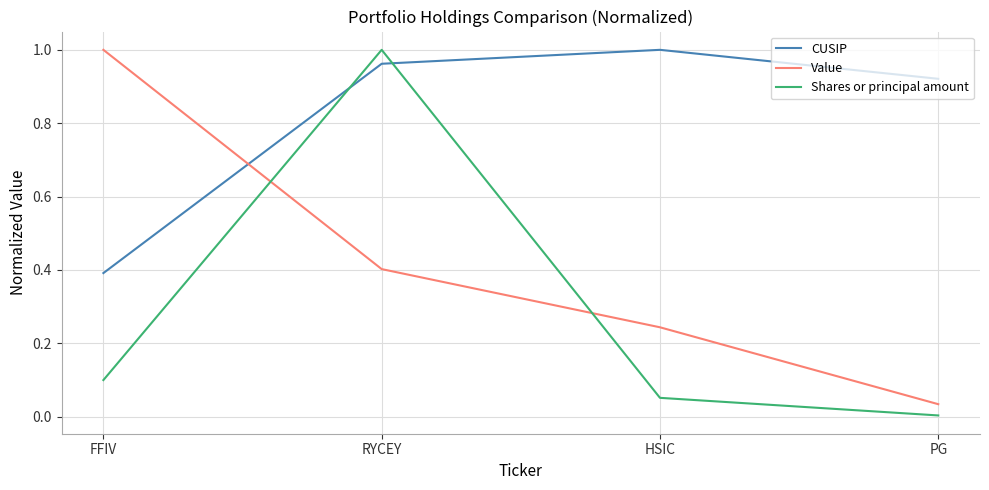

Rank the categories by Value value from lowest to highest.

PG, HSIC, RYCEY, FFIV